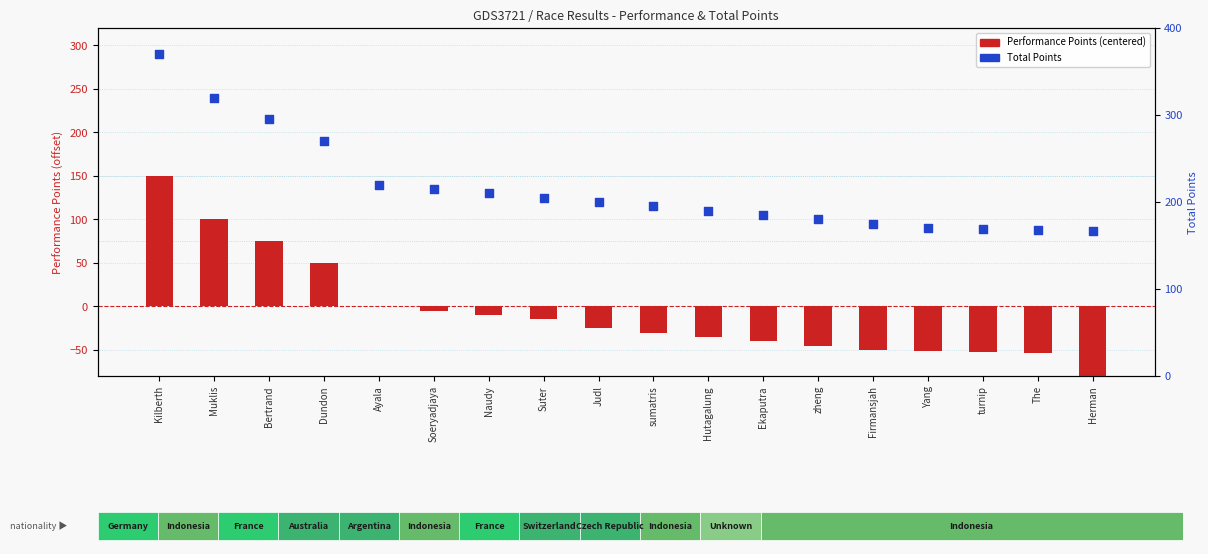

Which series has the largest total across all categories?

Total Points